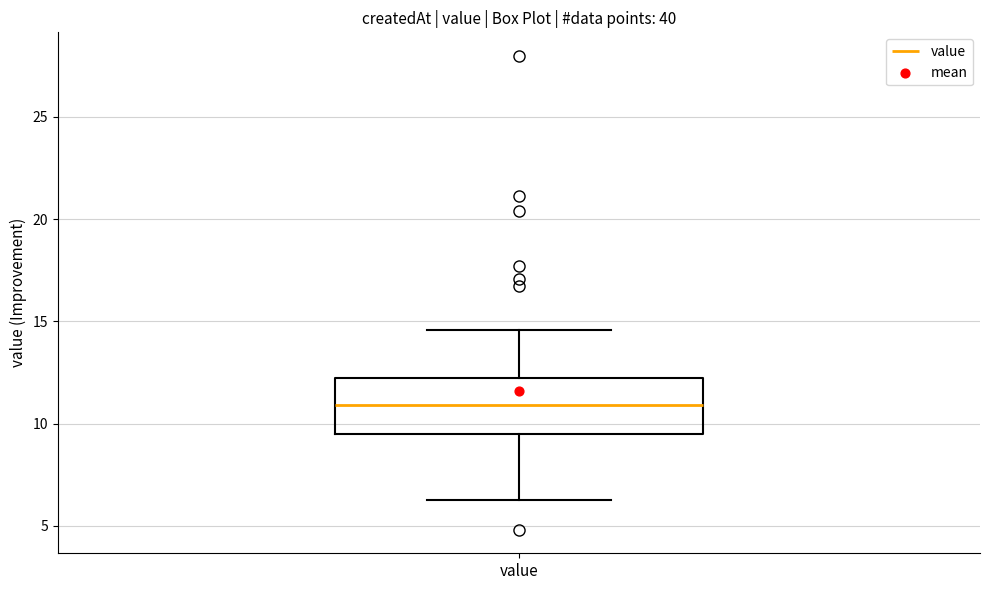

Read this box plot against the y-axis: the position of the median line, the range covered by the box, and the ends of both whiskers. The values are not printed on the chart, so give them approximately, as read against the axis.

median 11.0, box 9.5 to 12.0, whiskers 6.5 to 14.5